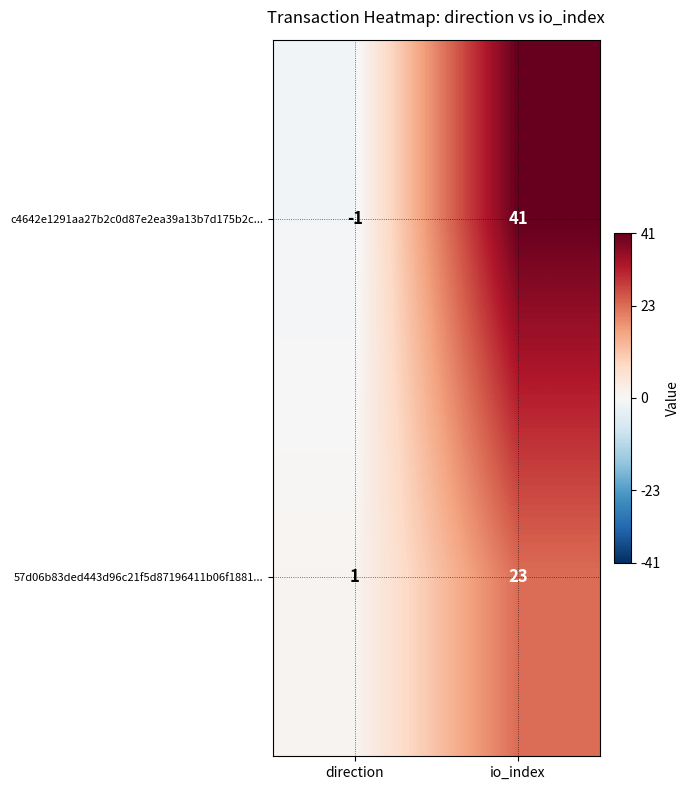

Count the 57d06b83ded443d96c21f5d87196411b06f1881... values in the range 1 to 23.

2